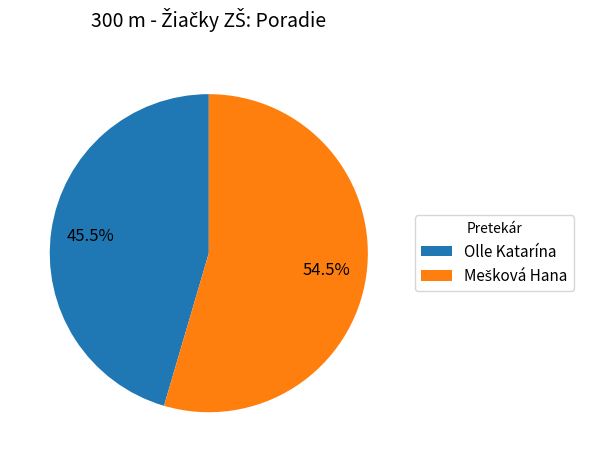

To the nearest percent, what is the average slice percentage?

50%